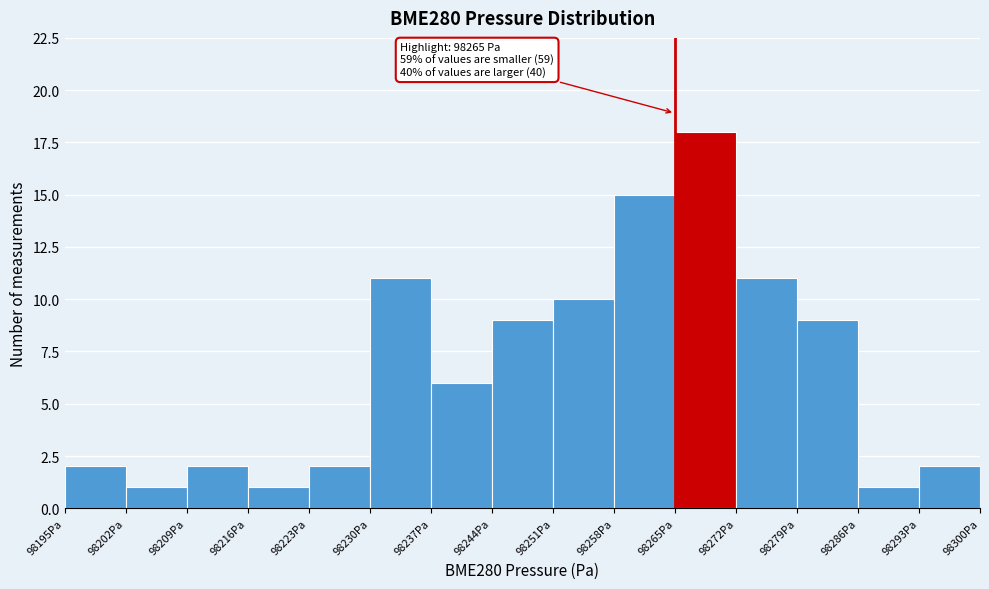

Which range on the x-axis has the tallest bar?

98265 to 98272